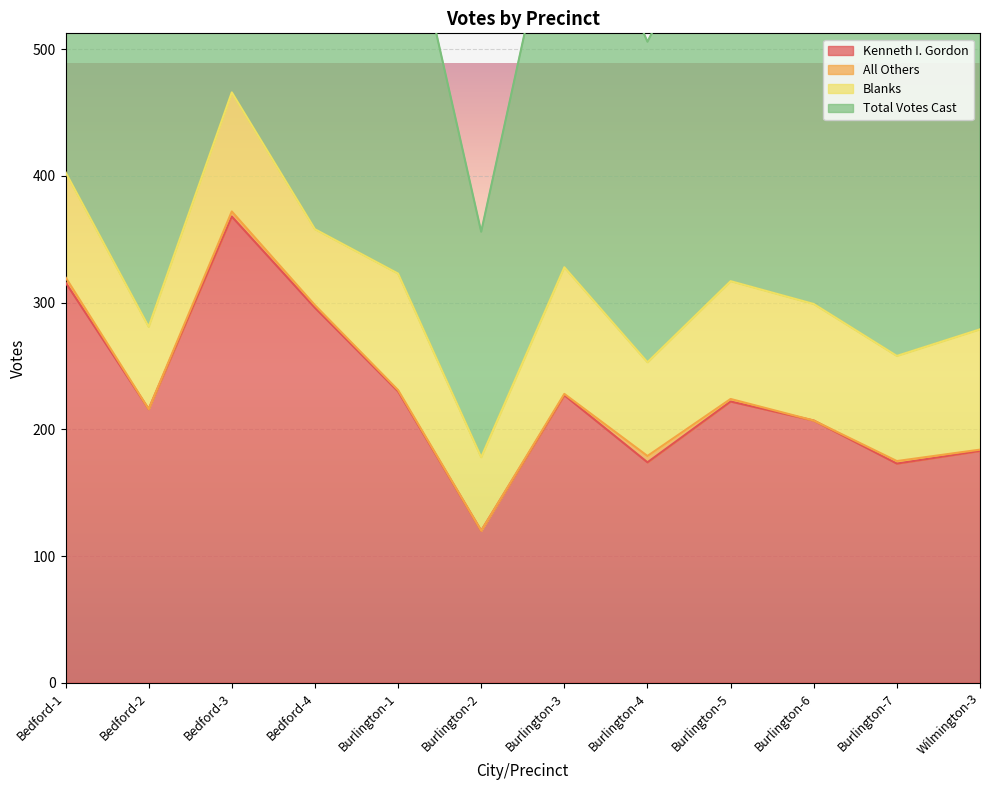

True or false: Kenneth I. Gordon and Total Votes Cast cross at least once.

False